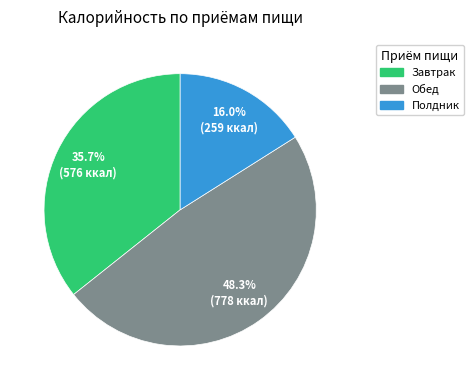

To the nearest percent, what percentage of the pie is Обед?

48%